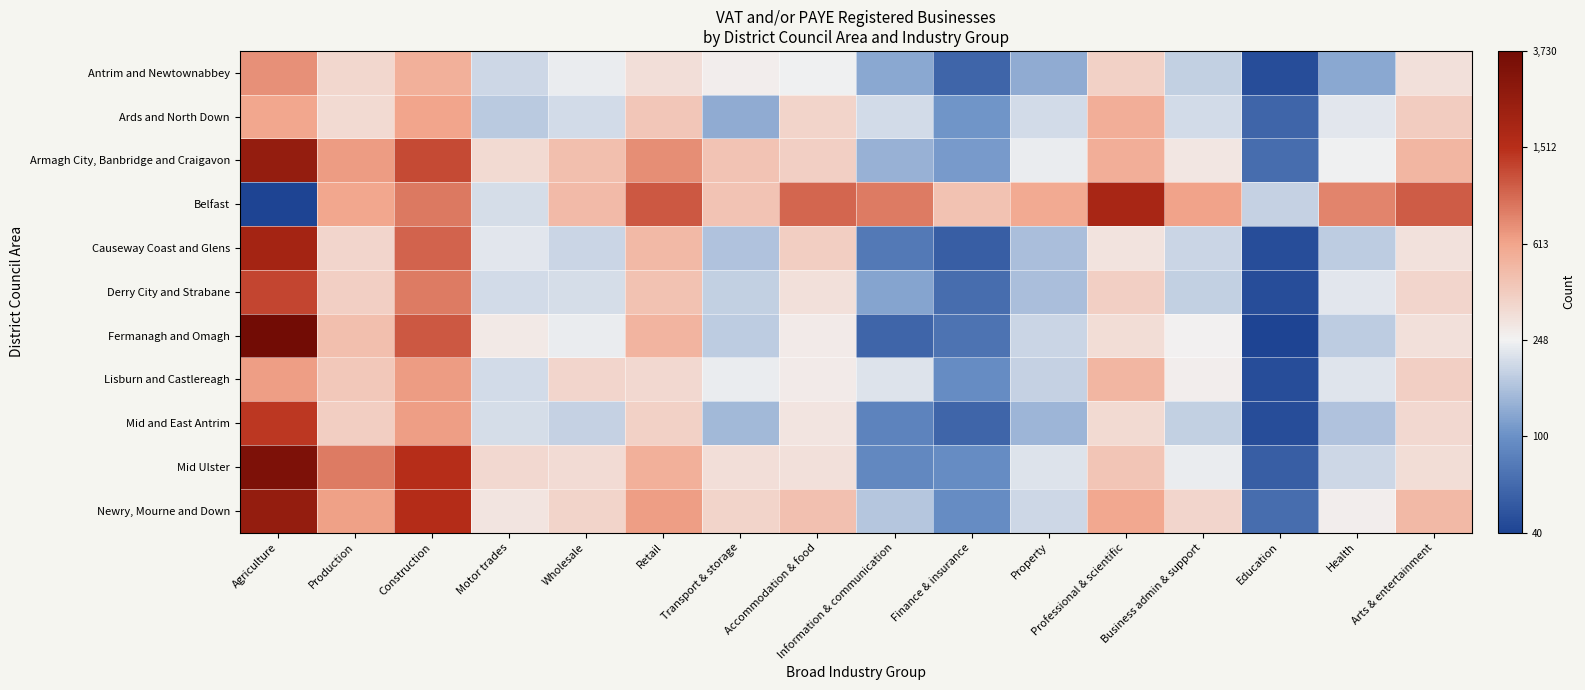

Reading left to right, list all the values displayed in this chart.

Antrim and Newtownabbey: Agriculture=6.6	Production=5.8	Construction=6.3	Motor trades=5.3	Wholesale=5.5	Retail=5.8	Transport & storage=5.6	Accommodation & food=5.5	Information & communication=4.8	Finance & insurance=4.1	Property=4.9	Professional & scientific=5.9	Business admin & support=5.2	Education=3.8	Health=4.8	Arts & entertainment=5.7
Ards and North Down: Agriculture=6.4	Production=5.8	Construction=6.4	Motor trades=5.1	Wholesale=5.3	Retail=6.0	Transport & storage=4.9	Accommodation & food=5.9	Information & communication=5.3	Finance & insurance=4.7	Property=5.3	Professional & scientific=6.3	Business admin & support=5.3	Education=4.1	Health=5.4	Arts & entertainment=6.0
Armagh City, Banbridge and Craigavon: Agriculture=7.8	Production=6.5	Construction=7.1	Motor trades=5.8	Wholesale=6.1	Retail=6.6	Transport & storage=6.1	Accommodation & food=5.9	Information & communication=4.9	Finance & insurance=4.7	Property=5.5	Professional & scientific=6.3	Business admin & support=5.7	Education=4.2	Health=5.5	Arts & entertainment=6.2
Belfast: Agriculture=3.7	Production=6.4	Construction=6.8	Motor trades=5.3	Wholesale=6.2	Retail=7.0	Transport & storage=6.1	Accommodation & food=6.9	Information & communication=6.7	Finance & insurance=6.1	Property=6.4	Professional & scientific=7.5	Business admin & support=6.4	Education=5.2	Health=6.7	Arts & entertainment=7.0
Causeway Coast and Glens: Agriculture=7.6	Production=5.8	Construction=6.9	Motor trades=5.4	Wholesale=5.3	Retail=6.2	Transport & storage=5.1	Accommodation & food=5.9	Information & communication=4.3	Finance & insurance=4.0	Property=5.0	Professional & scientific=5.7	Business admin & support=5.3	Education=3.8	Health=5.2	Arts & entertainment=5.7
Derry City and Strabane: Agriculture=7.1	Production=5.9	Construction=6.7	Motor trades=5.3	Wholesale=5.3	Retail=6.1	Transport & storage=5.2	Accommodation & food=5.7	Information & communication=4.8	Finance & insurance=4.2	Property=5.0	Professional & scientific=5.9	Business admin & support=5.2	Education=3.8	Health=5.4	Arts & entertainment=5.8
Fermanagh and Omagh: Agriculture=8.2	Production=6.1	Construction=7.0	Motor trades=5.6	Wholesale=5.5	Retail=6.2	Transport & storage=5.2	Accommodation & food=5.6	Information & communication=4.1	Finance & insurance=4.3	Property=5.3	Professional & scientific=5.8	Business admin & support=5.5	Education=3.7	Health=5.2	Arts & entertainment=5.7
Lisburn and Castlereagh: Agriculture=6.5	Production=6.0	Construction=6.5	Motor trades=5.3	Wholesale=5.9	Retail=5.8	Transport & storage=5.5	Accommodation & food=5.6	Information & communication=5.4	Finance & insurance=4.6	Property=5.2	Professional & scientific=6.2	Business admin & support=5.6	Education=3.8	Health=5.4	Arts & entertainment=5.9
Mid and East Antrim: Agriculture=7.2	Production=5.9	Construction=6.5	Motor trades=5.3	Wholesale=5.2	Retail=5.9	Transport & storage=5.0	Accommodation & food=5.7	Information & communication=4.5	Finance & insurance=4.1	Property=4.9	Professional & scientific=5.8	Business admin & support=5.2	Education=3.8	Health=5.1	Arts & entertainment=5.8
Mid Ulster: Agriculture=8.1	Production=6.7	Construction=7.3	Motor trades=5.8	Wholesale=5.8	Retail=6.3	Transport & storage=5.8	Accommodation & food=5.7	Information & communication=4.5	Finance & insurance=4.6	Property=5.4	Professional & scientific=6.0	Business admin & support=5.5	Education=4.0	Health=5.3	Arts & entertainment=5.8
Newry, Mourne and Down: Agriculture=7.8	Production=6.4	Construction=7.3	Motor trades=5.7	Wholesale=5.9	Retail=6.5	Transport & storage=5.9	Accommodation & food=6.1	Information & communication=5.1	Finance & insurance=4.6	Property=5.3	Professional & scientific=6.4	Business admin & support=5.8	Education=4.2	Health=5.6	Arts & entertainment=6.2